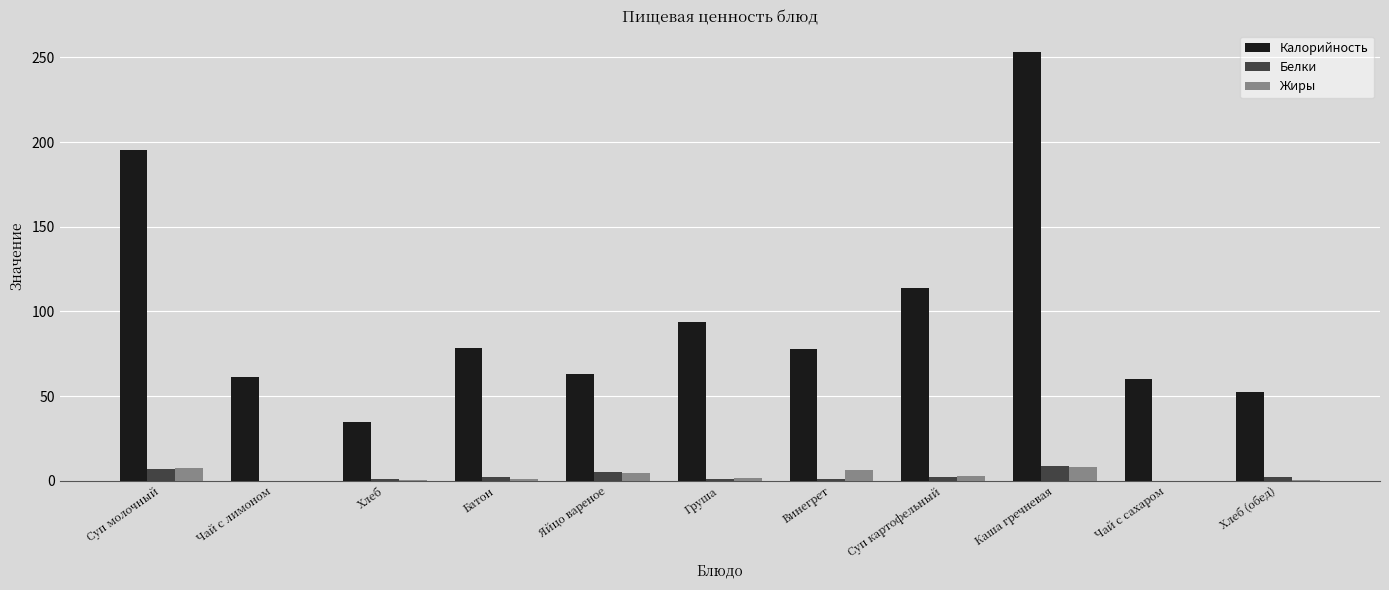

Does the chart contain stacked bars?

No